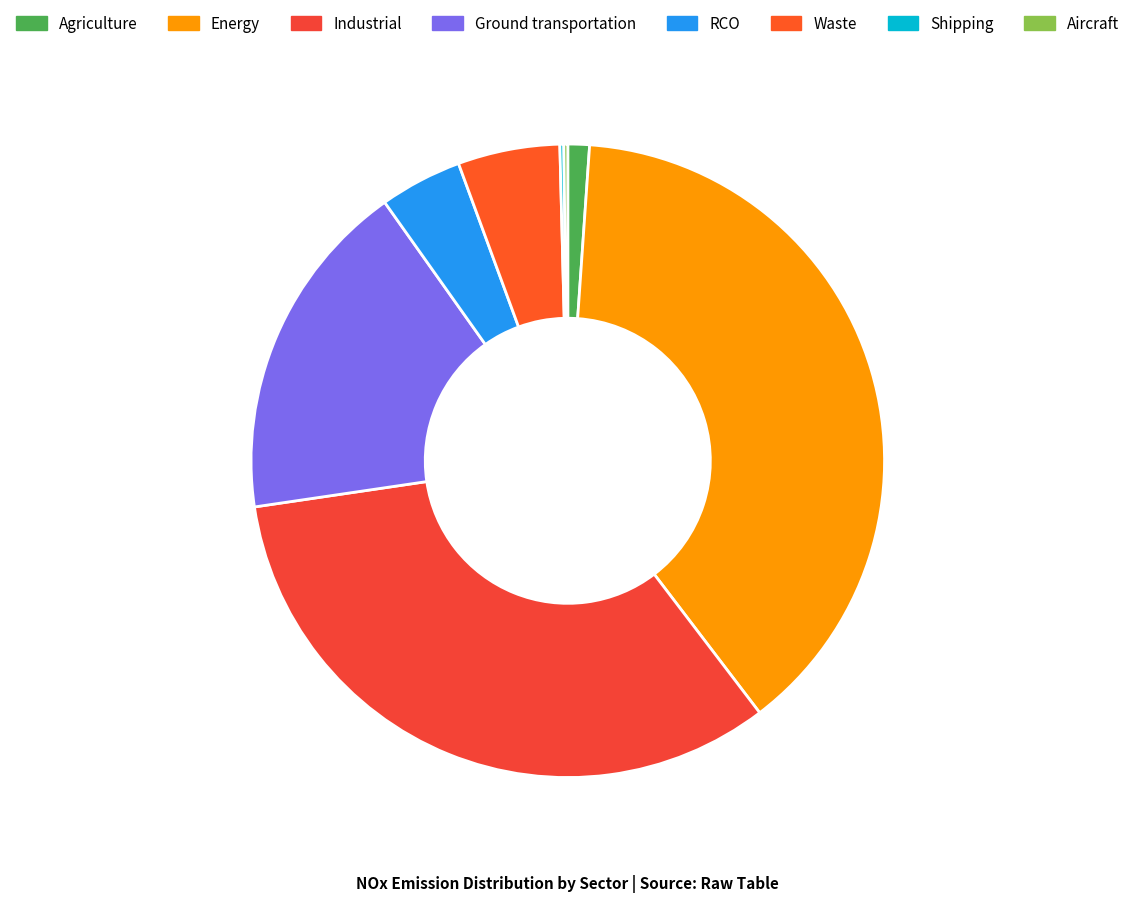

Does Aircraft account for over 50% of the chart?

No